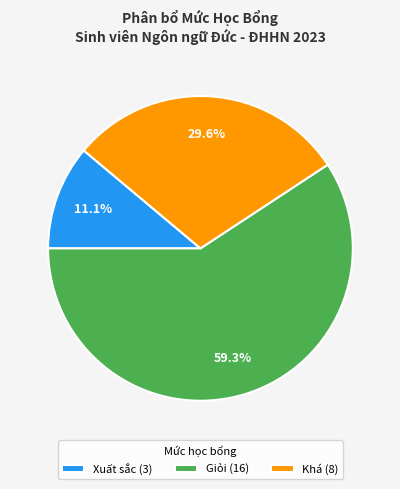

Rank the categories by value from lowest to highest.

Xuất sắc, Khá, Giỏi